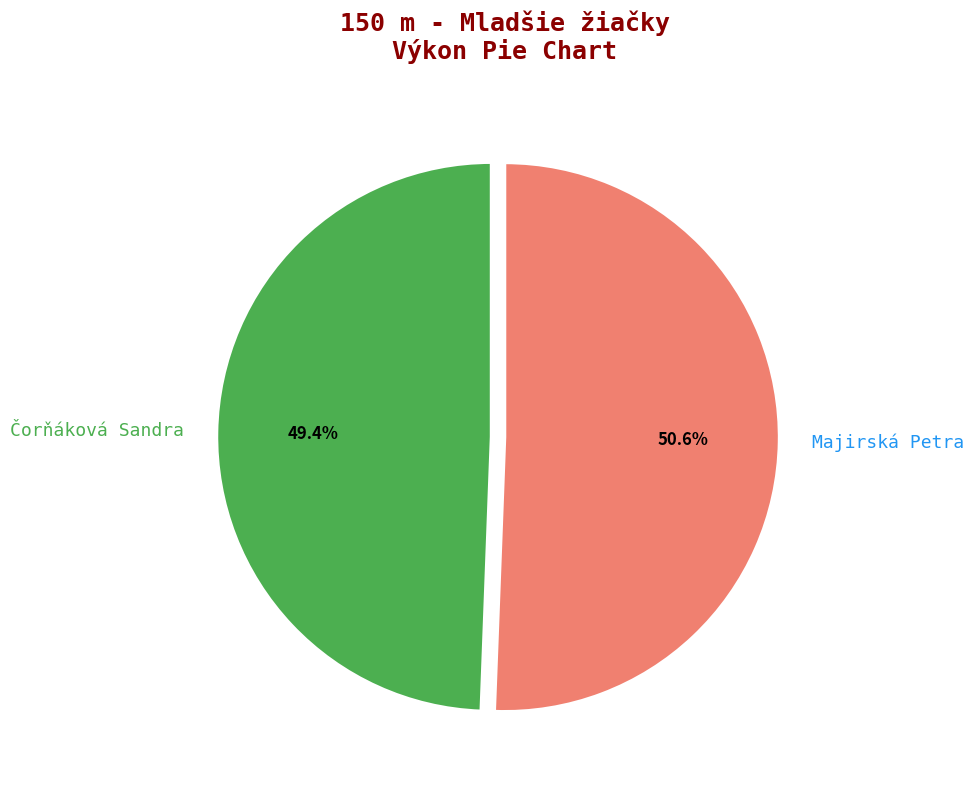

Does any single category account for the majority?

Yes